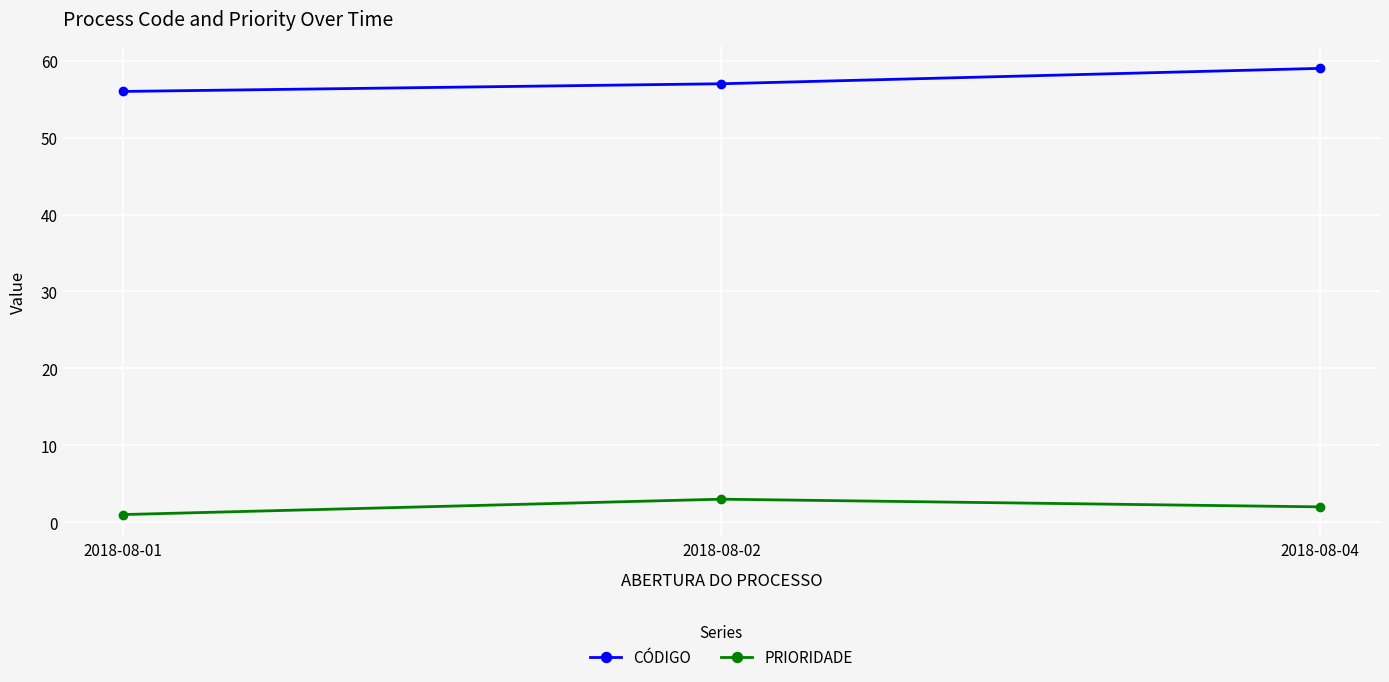

What is the value of the CÓDIGO point at the 3rd from the left?

59